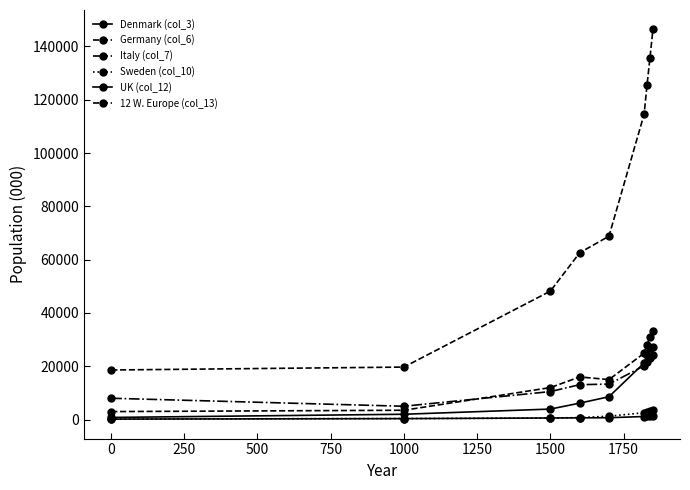

Is this an area chart (filled region under the line)?

No